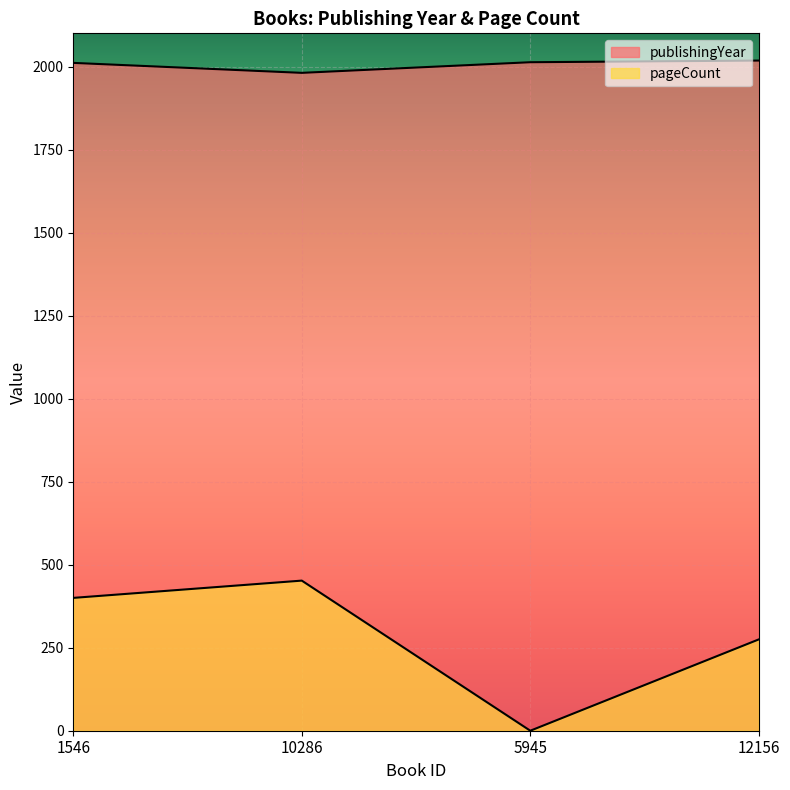

At how many categories does at least one series exceed 1540?

4